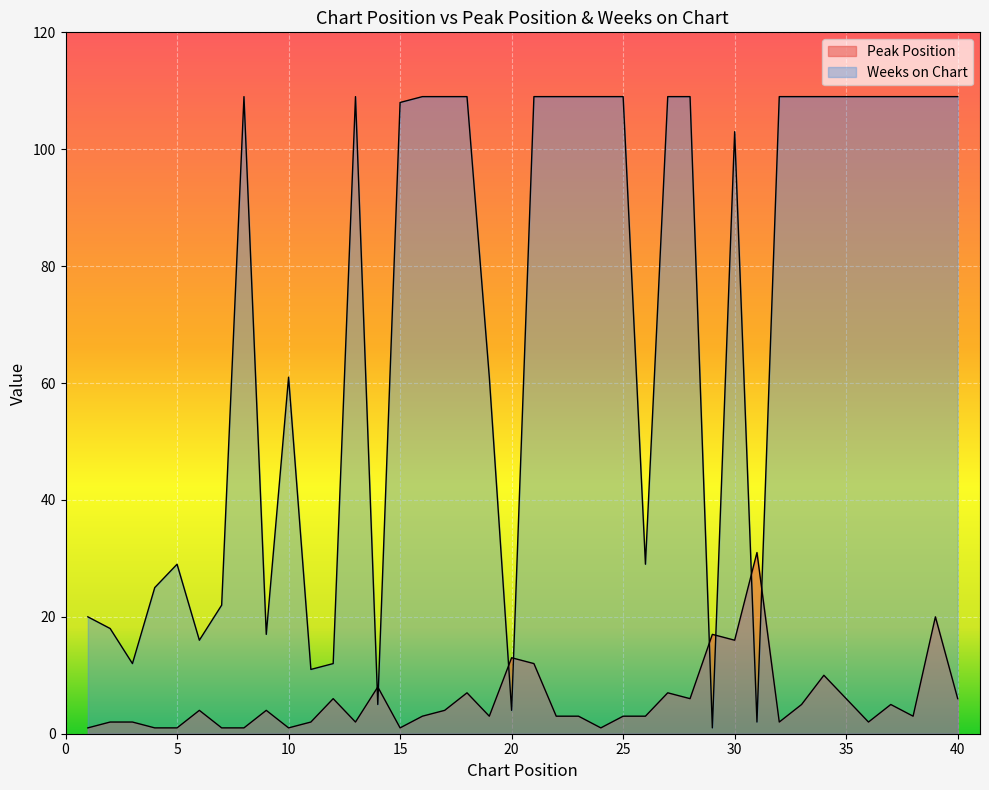

After their last crossing, which series has the higher values: Peak Position or Weeks on Chart?

Weeks on Chart